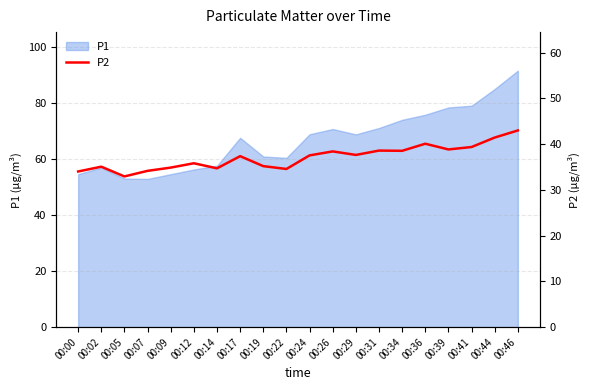

Reading left to right, list all the values displayed in this chart.

00:00=34.0	00:02=35.1	00:05=33.0	00:07=34.2	00:09=34.9	00:12=35.8	00:14=34.7	00:17=37.4	00:19=35.2	00:22=34.6	00:24=37.5	00:26=38.4	00:29=37.6	00:31=38.6	00:34=38.5	00:36=40.1	00:39=38.9	00:41=39.4	00:44=41.5	00:46=43.0